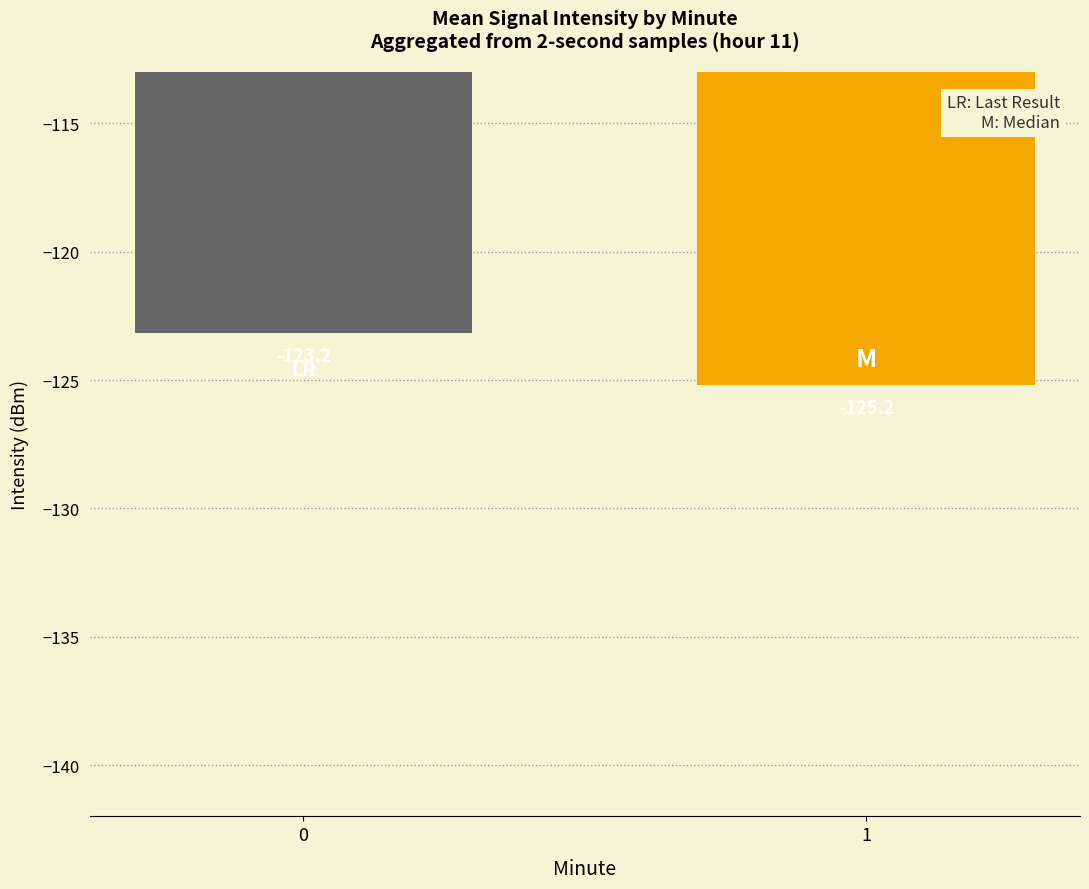

Reading right to left, transcribe all the data shown in this chart.

1=-125.2	0=-123.2